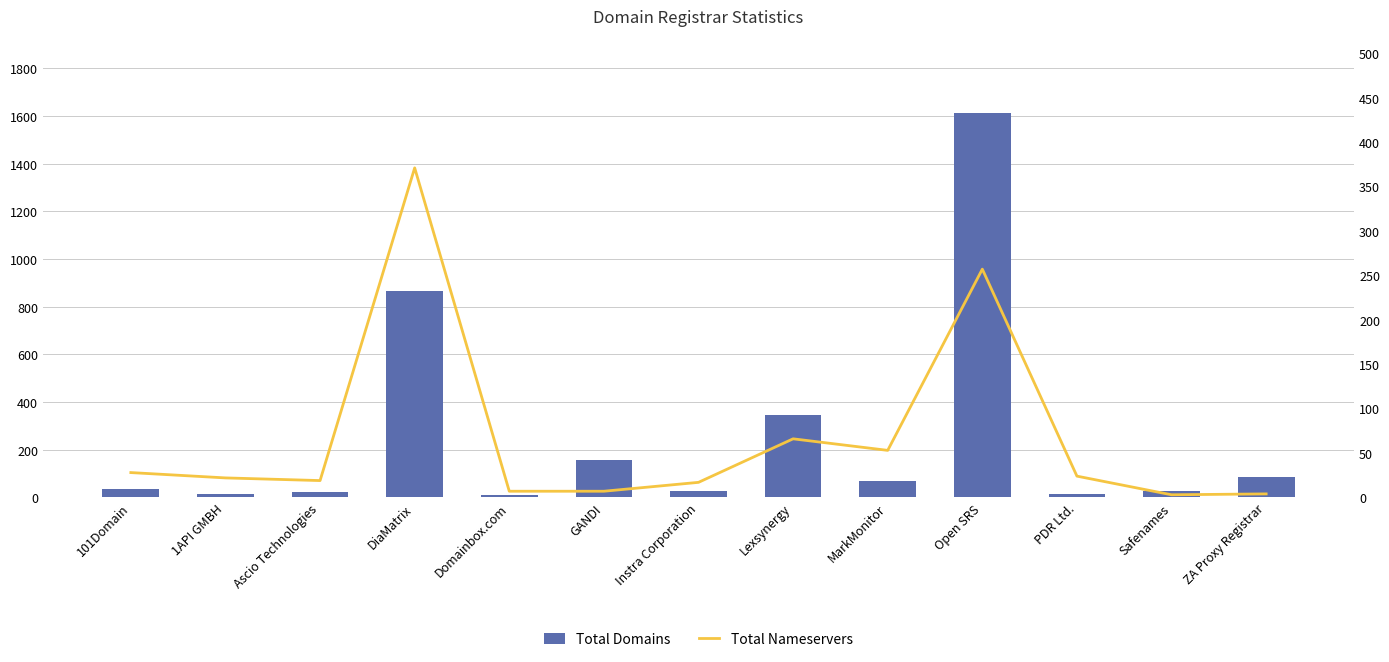

Where is Total Domains nearest to the value 811?

DiaMatrix